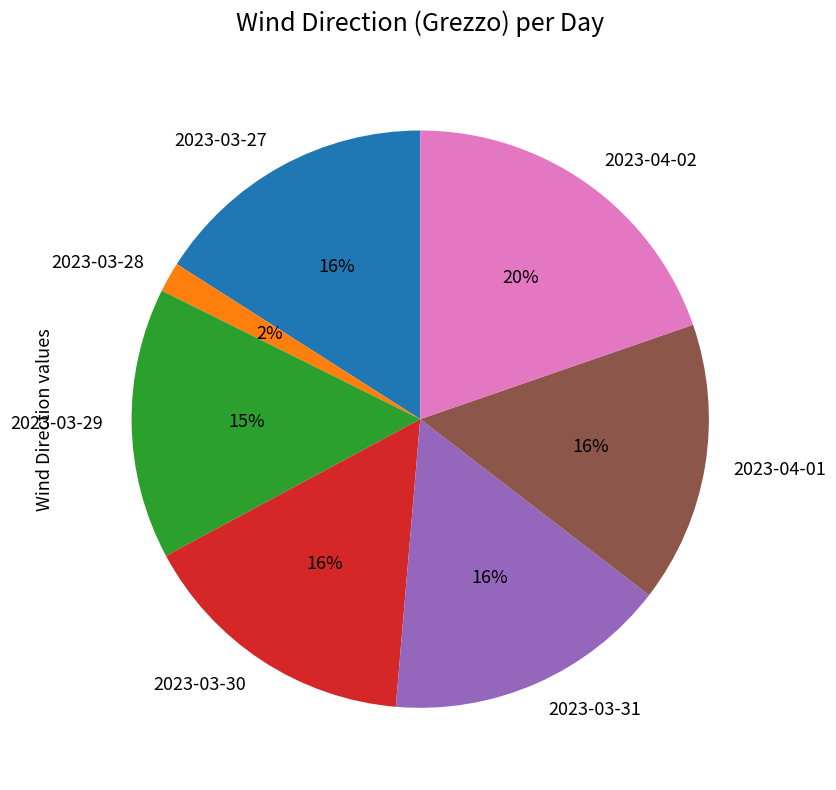

The 2023-03-27 slice represents 16% of the pie. True or false?

True